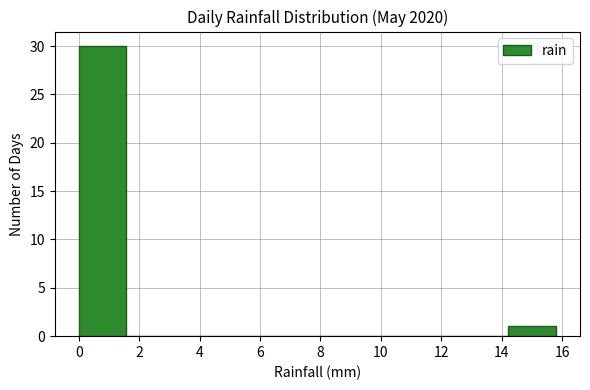

How tall is the bar that spans 14.22 to 15.80 on the x-axis? Neither the bar edges nor the heights are printed on the chart, so give them approximately, as read against the axes.

1